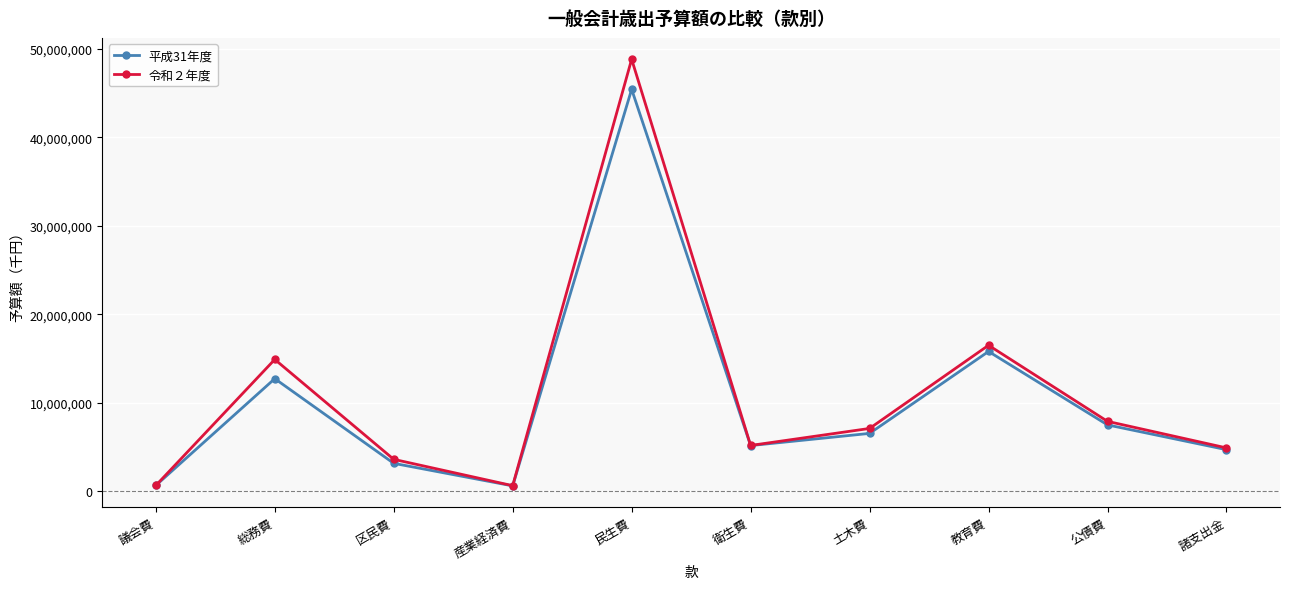

How many series are shown in this chart?

2